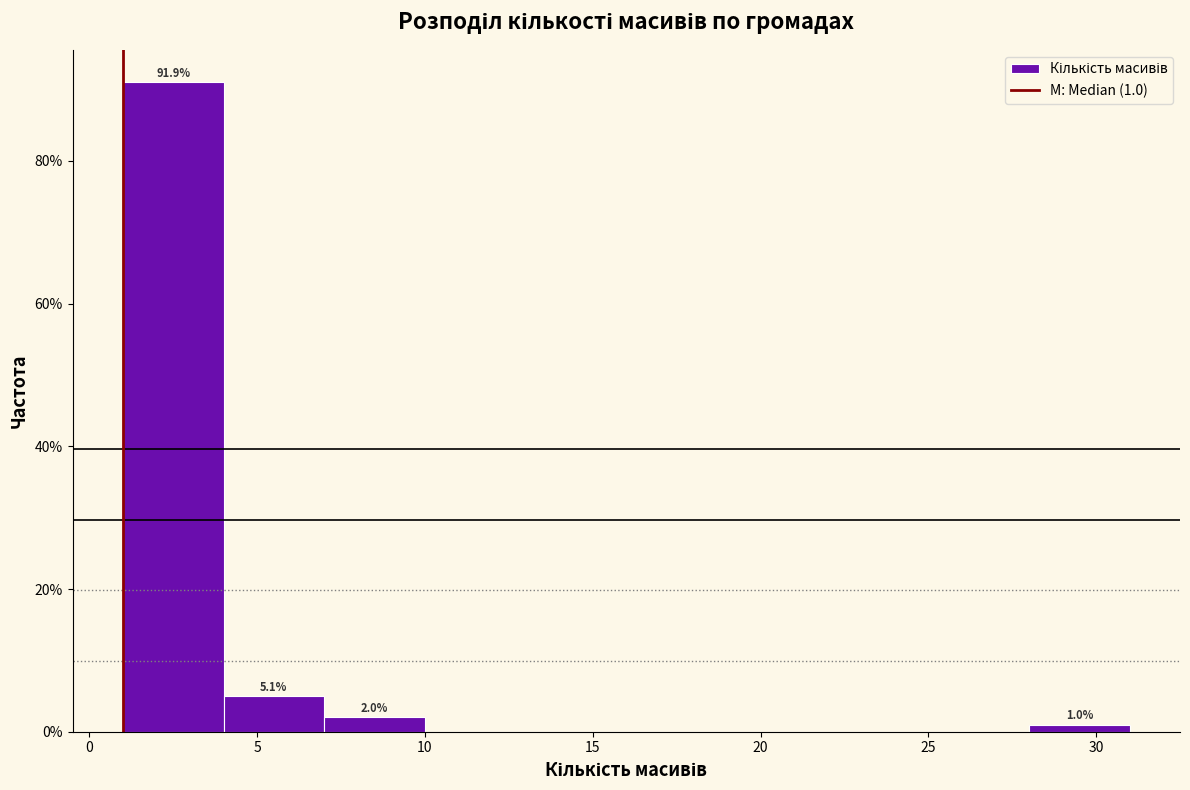

Which range on the x-axis has the tallest bar?

1 to 4